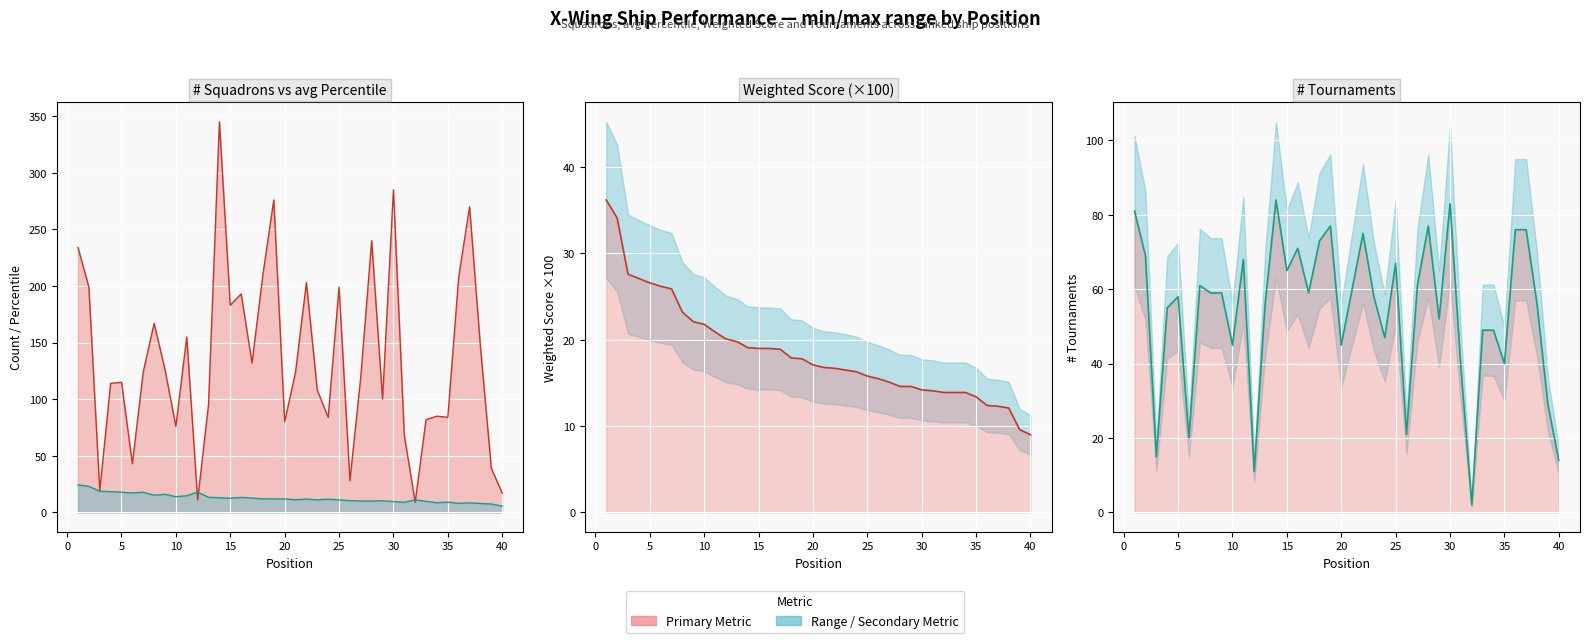

Which category has the lowest value across all series?

32